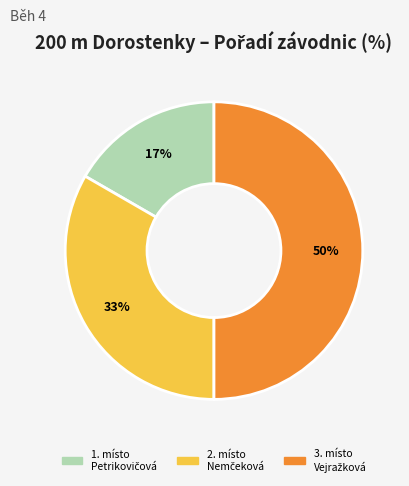

To the nearest percent, what is the average slice percentage?

33%